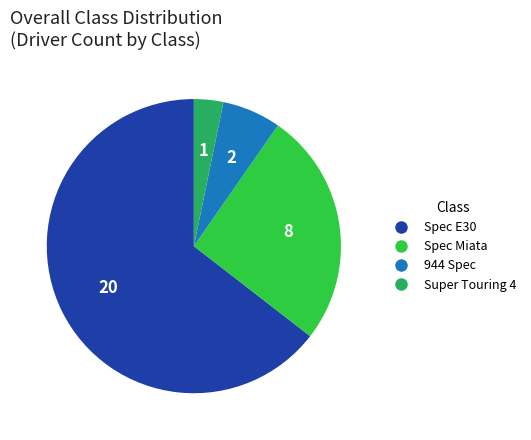

Which has a higher value, 944 Spec or Spec Miata?

Spec Miata